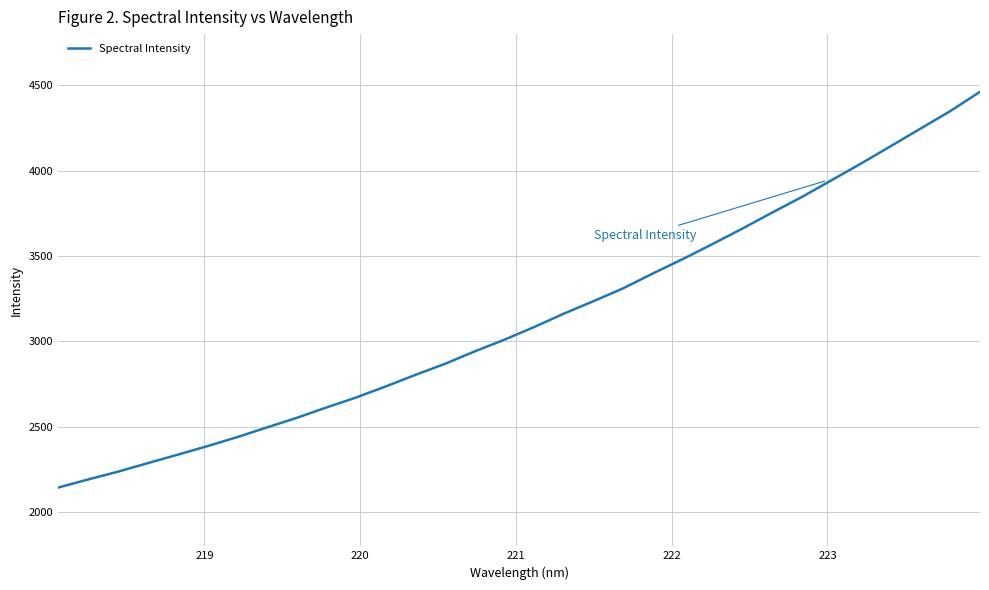

What is the smallest value displayed?

2144.0